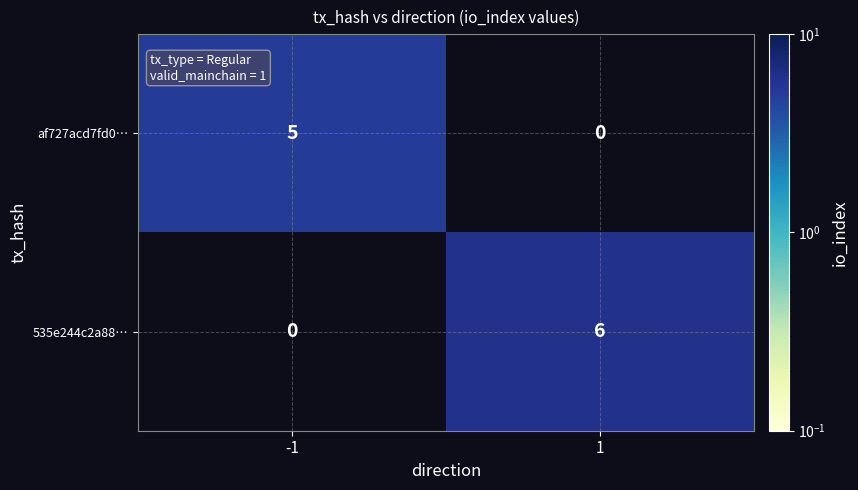

True or false: af727acd7fd0… has a value of 3 at -1.

False